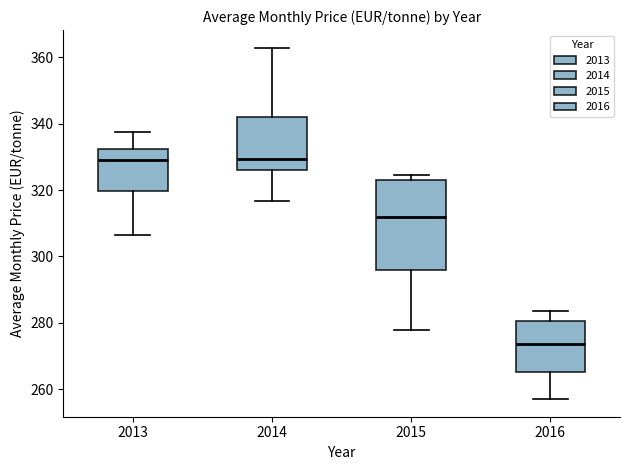

Which box is the tallest, from its lower edge to its upper edge?

2015